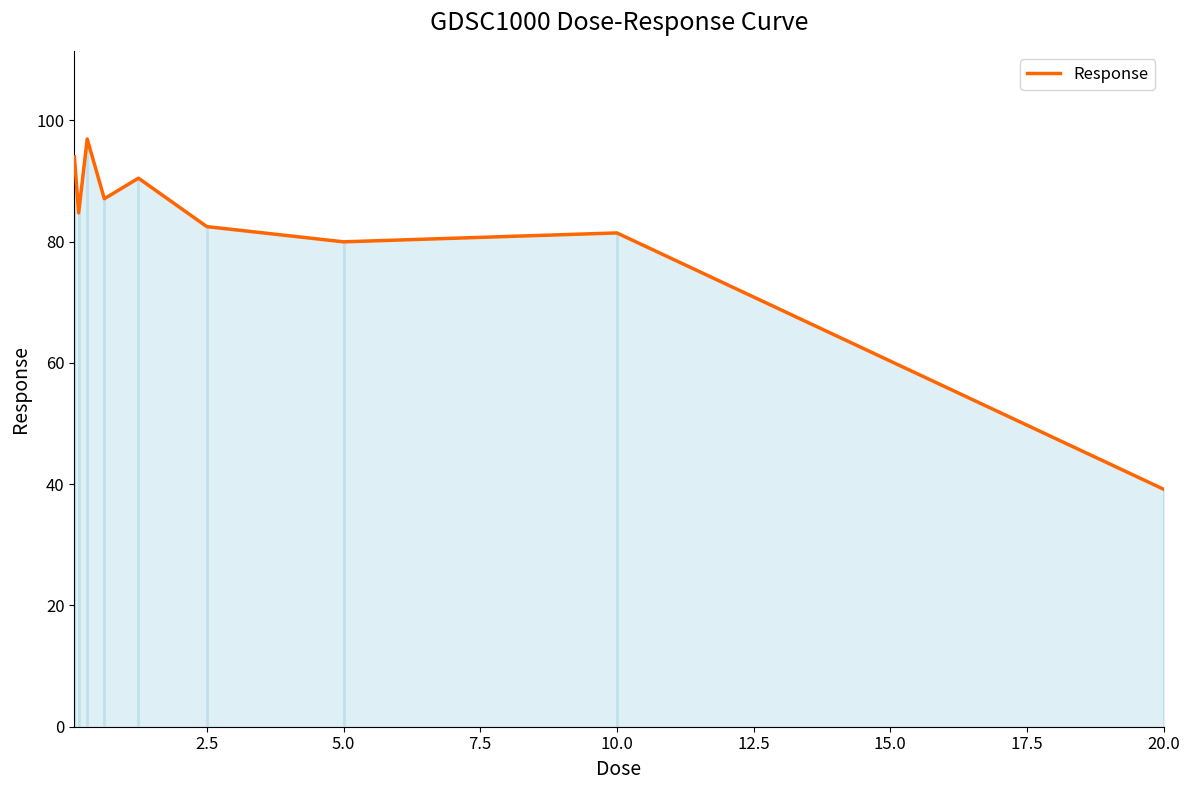

What is the maximum value shown in the chart?

96.9